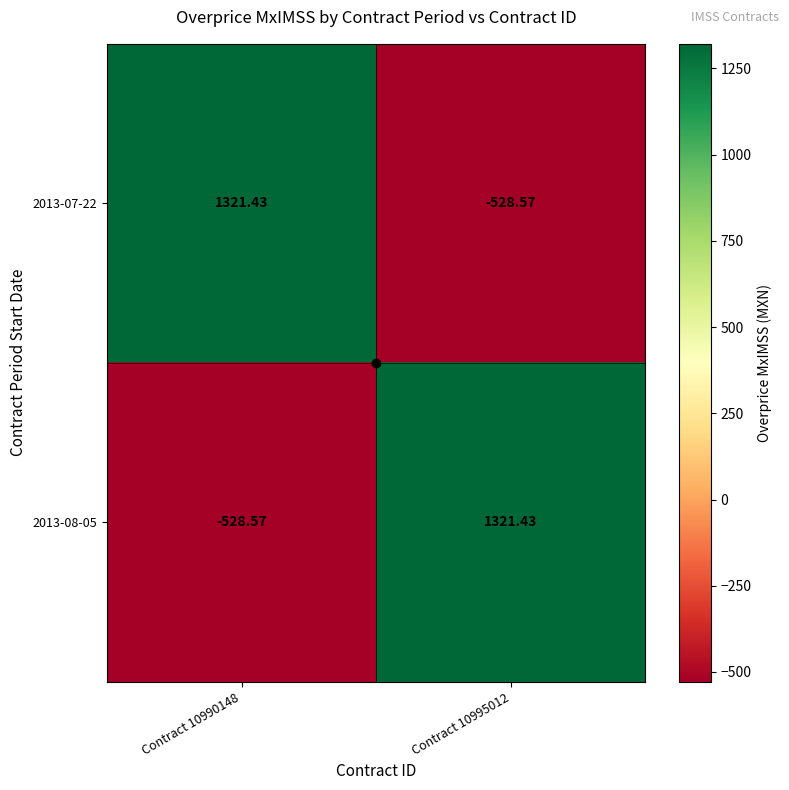

Reading right to left, transcribe all the data shown in this chart.

2013-07-22: Contract 10995012=-528.6	Contract 10990148=1321.4
2013-08-05: Contract 10995012=1321.4	Contract 10990148=-528.6